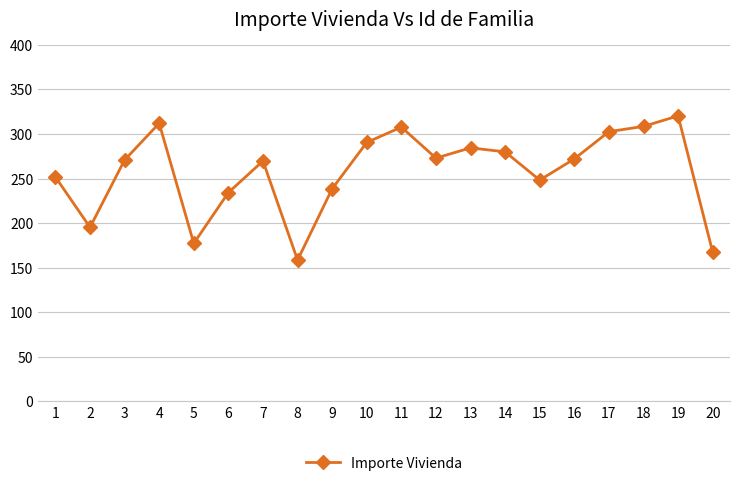

Between 14 and 15, which is larger?

14